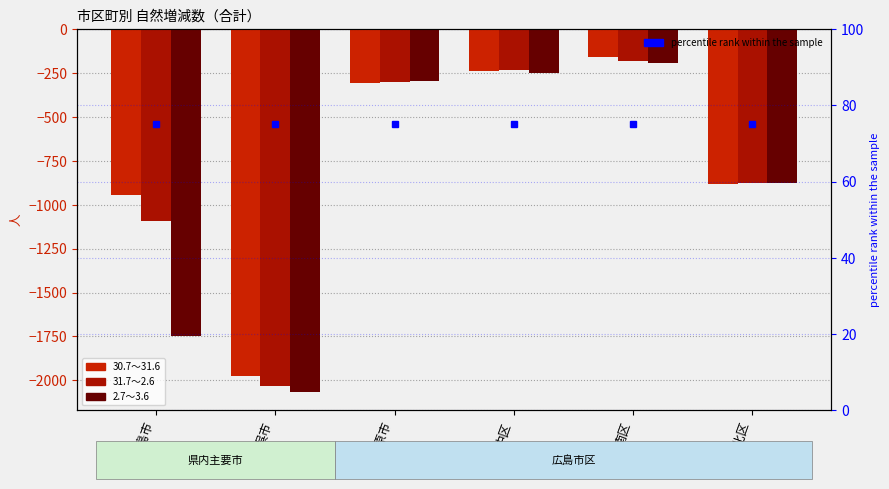

How many series are shown in this chart?

4